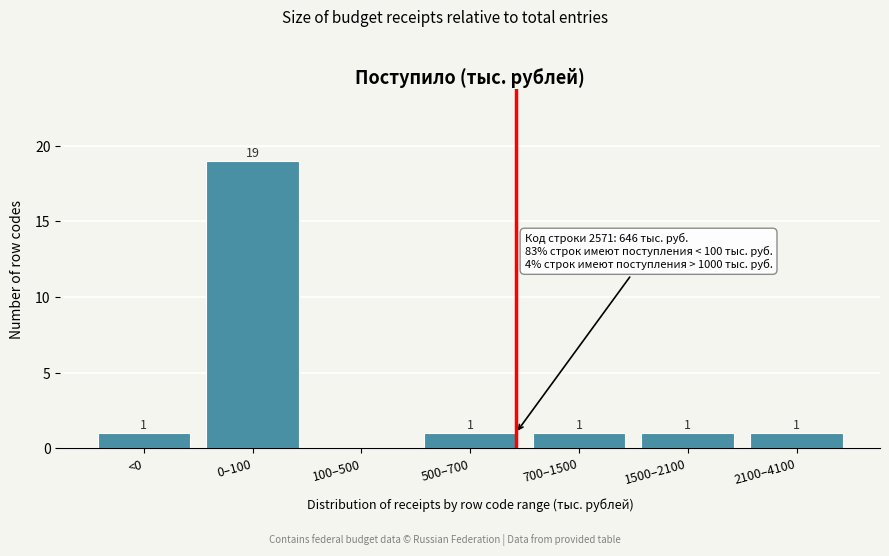

Reading right to left, extract all data points from this chart.

2100–4100=1	1500–2100=1	700–1500=1	500–700=1	100–500=0	0–100=19	<0=1